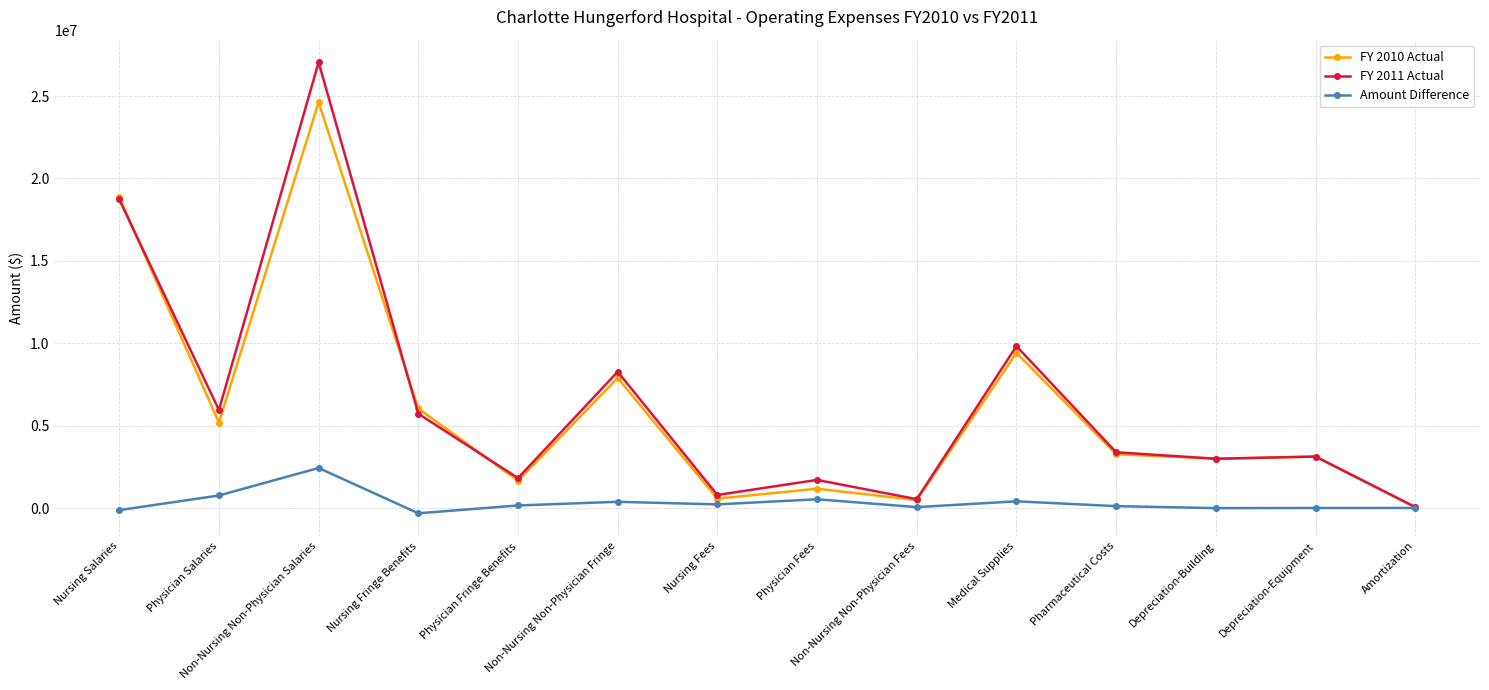

What position from the right is Depreciation-Equipment?

2